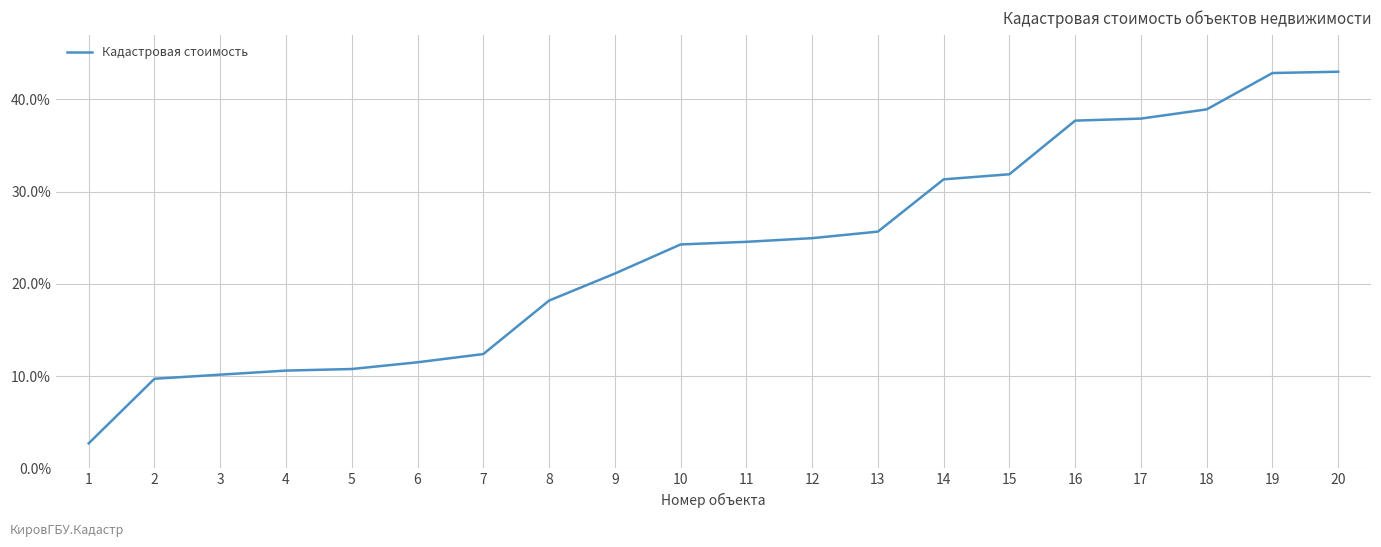

How many lines are shown in the chart?

1